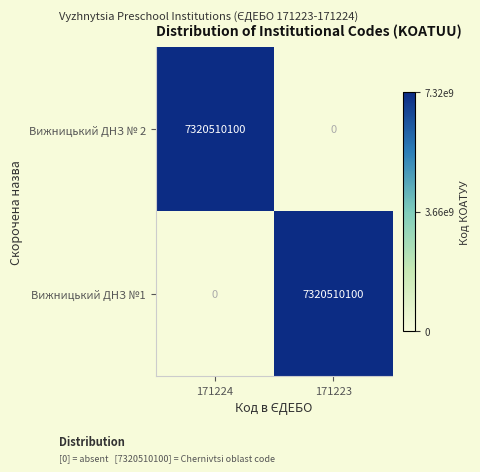

Rank the series at 171223 from highest to lowest value.

Вижницький ДНЗ №1, Вижницький ДНЗ № 2